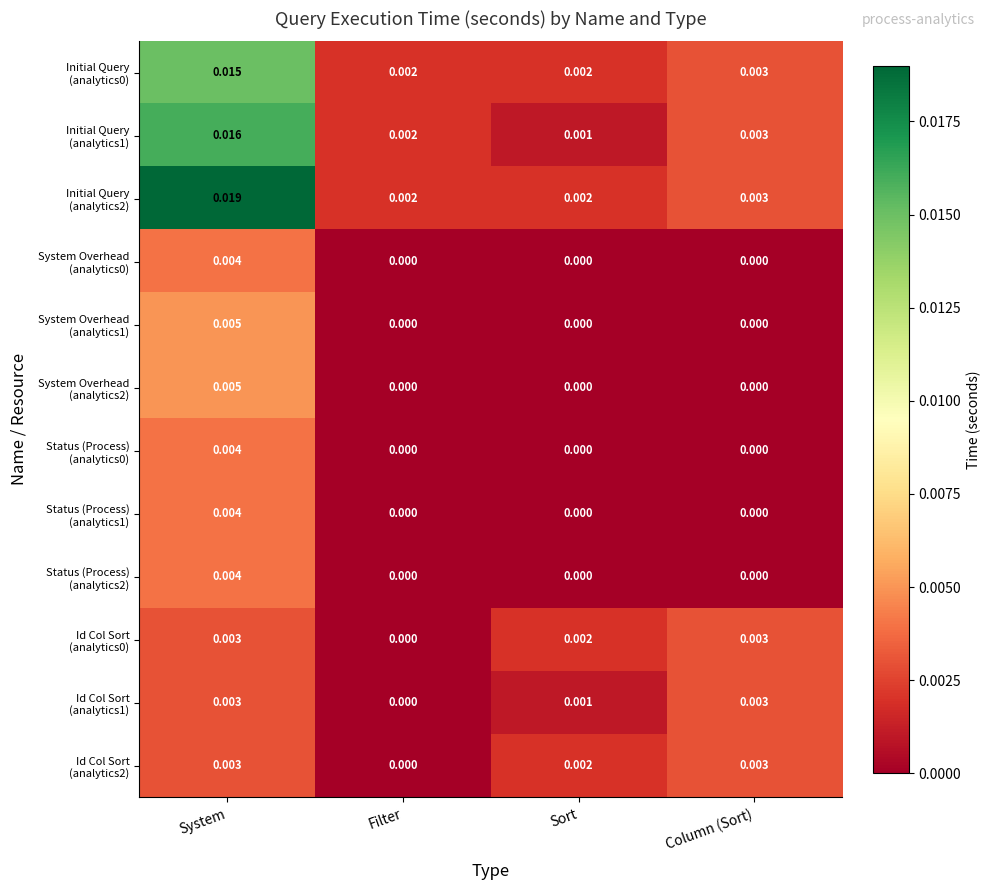

How many distinct data groups are displayed?

12